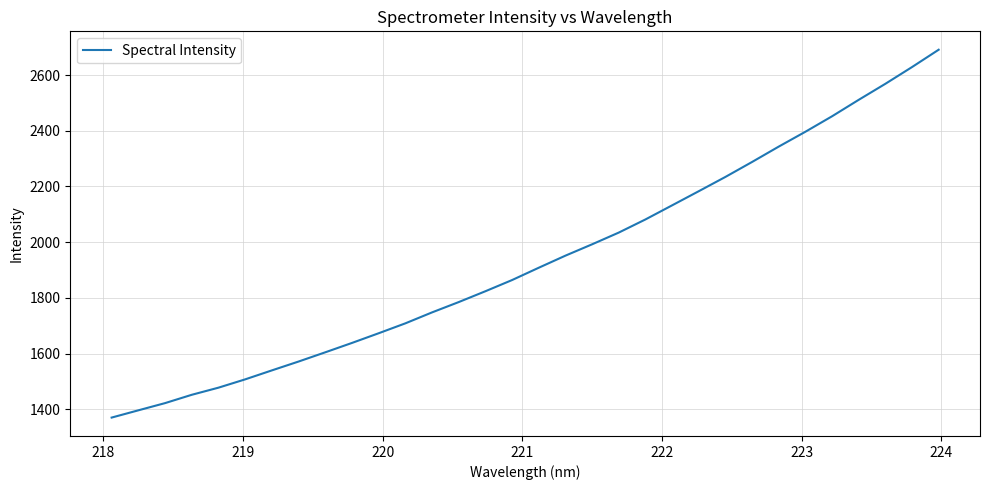

What is the greatest value displayed?

2690.8